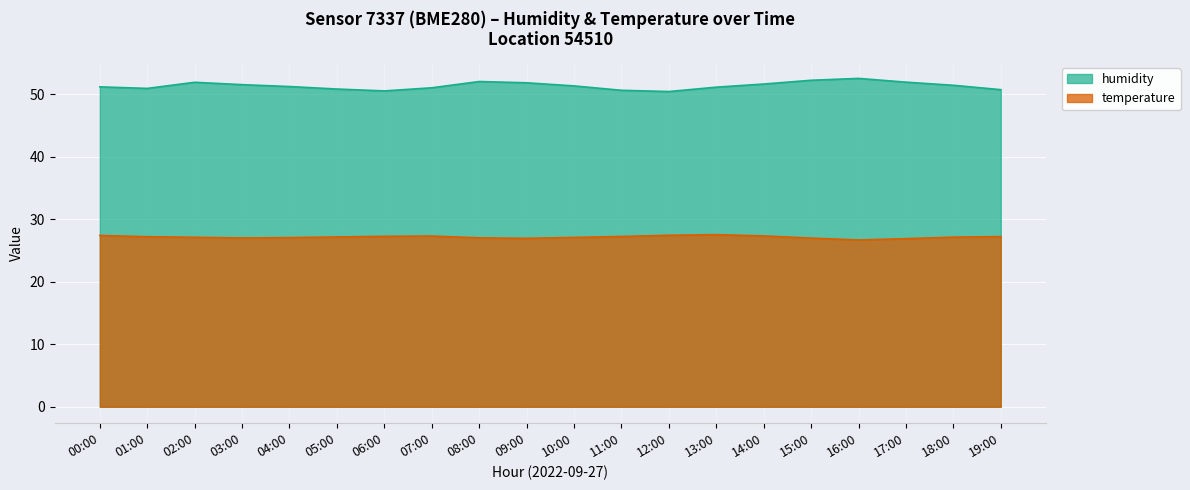

What is the lowest value of the humidity series?

50.4